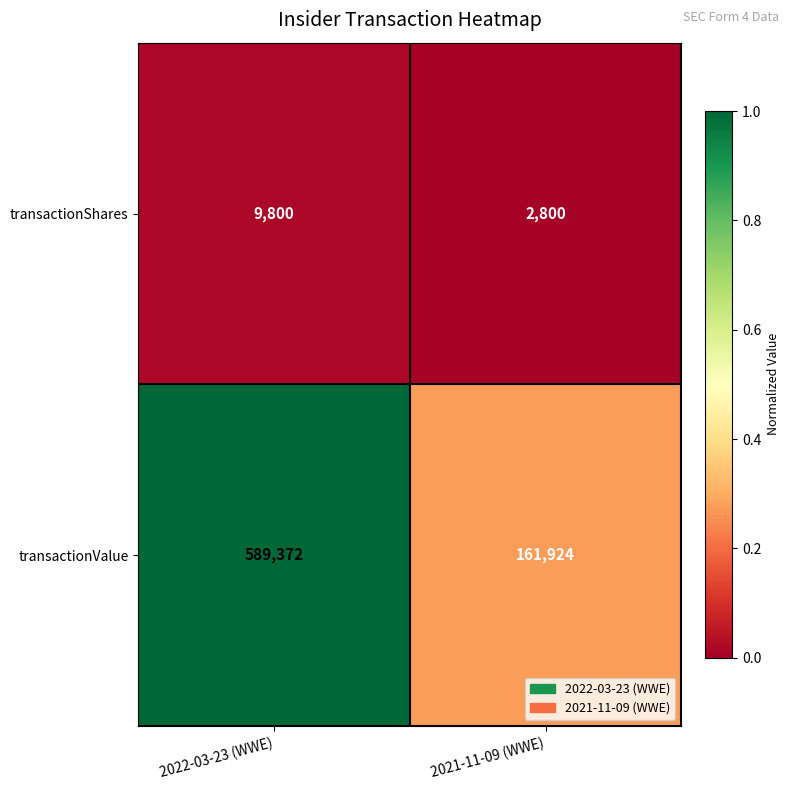

Reading left to right, transcribe all the data shown in this chart.

transactionShares: 2022-03-23 (WWE)=9800	2021-11-09 (WWE)=2800
transactionValue: 2022-03-23 (WWE)=589372	2021-11-09 (WWE)=161924